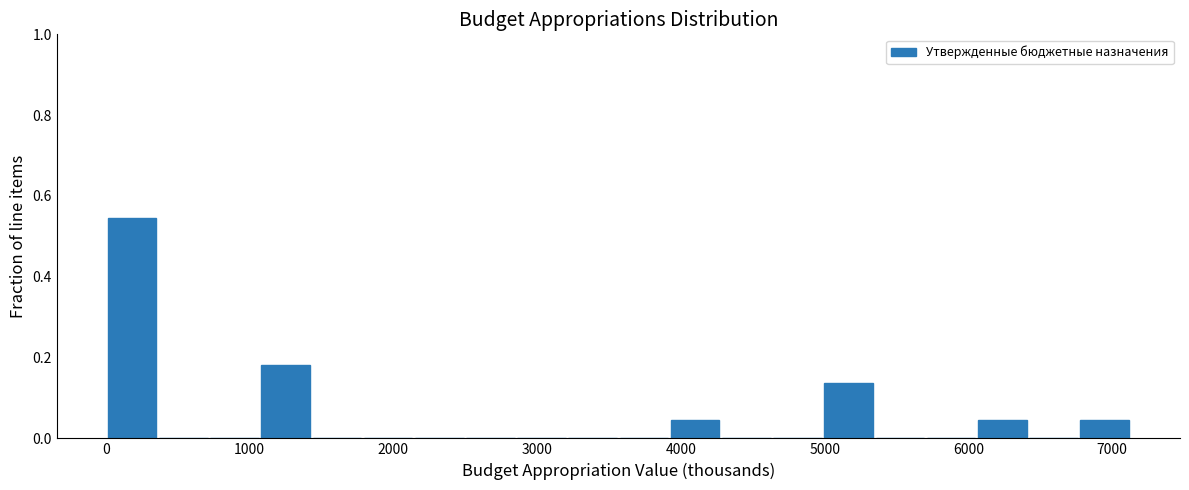

Read against the x-axis, roughly where is the centre of the tallest bar?

200